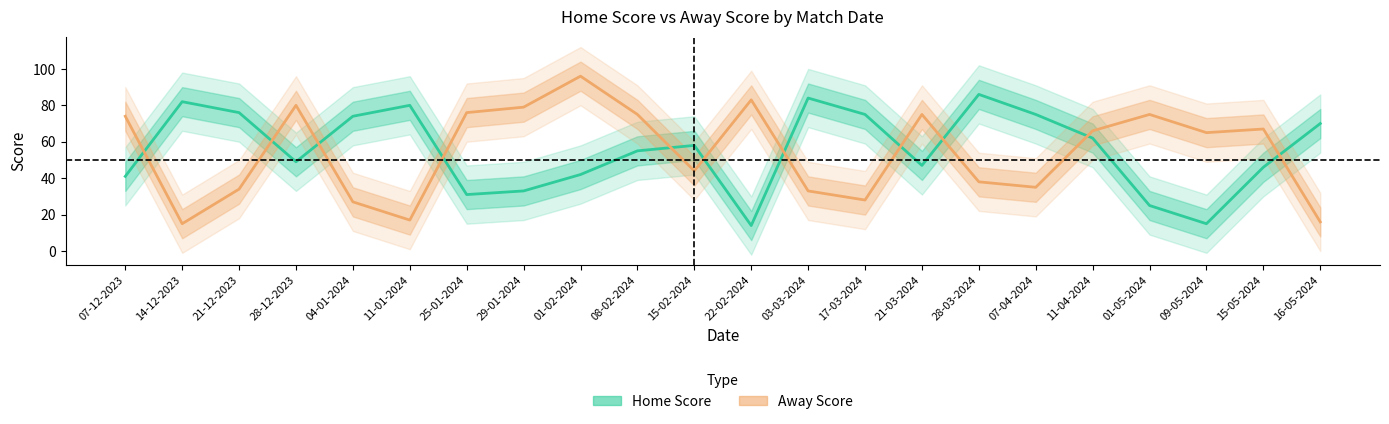

True or false: Home Score and Away Score cross at least once.

True